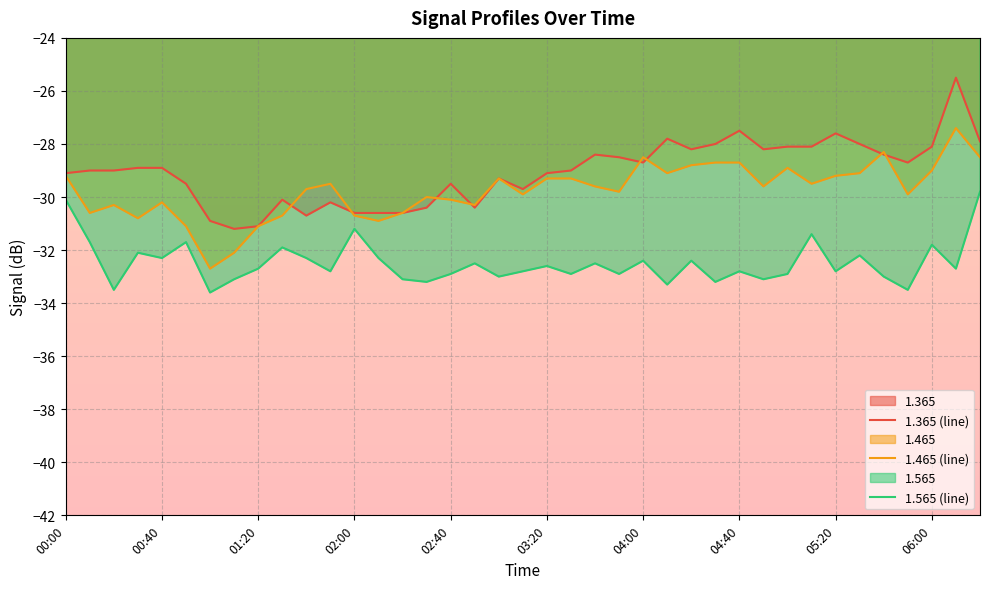

What is the difference between the highest and lowest values at 19?

3.1